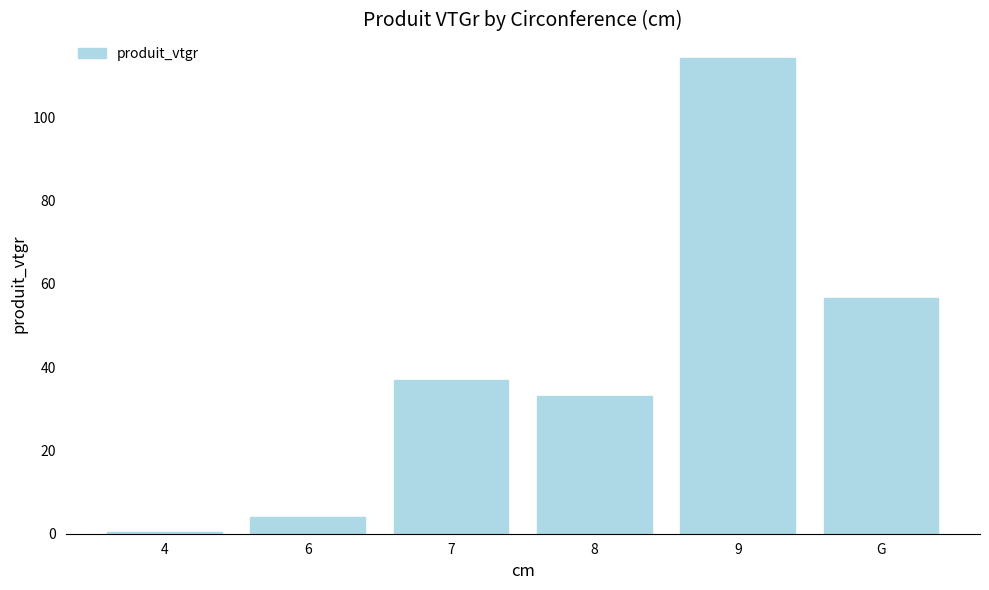

What is the greatest value displayed?

114.2